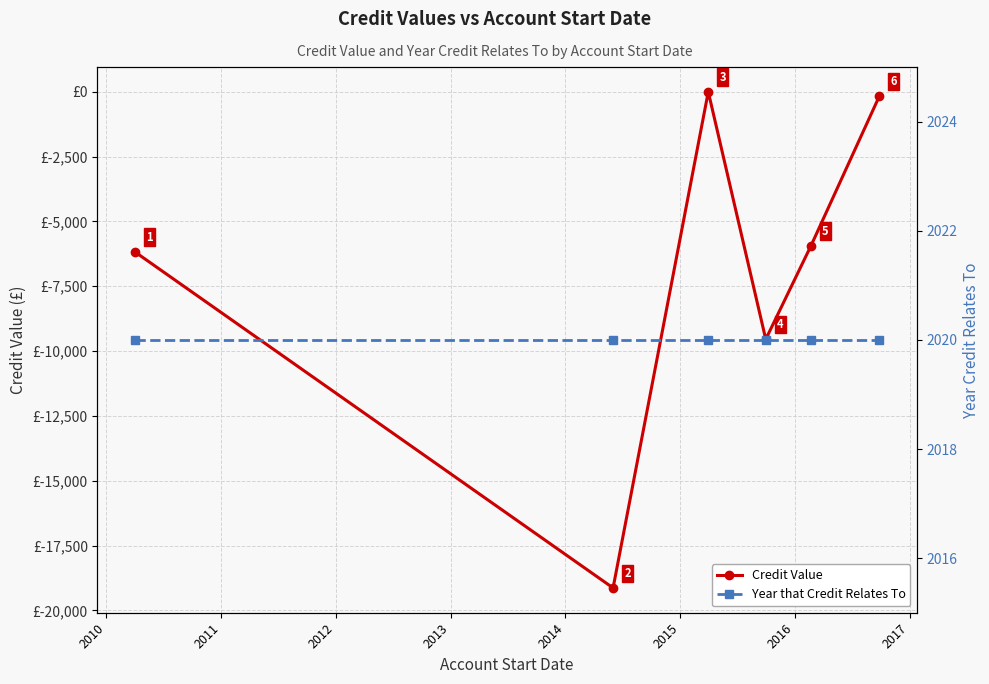

What is the highest value of the Credit Value series?

-3.2